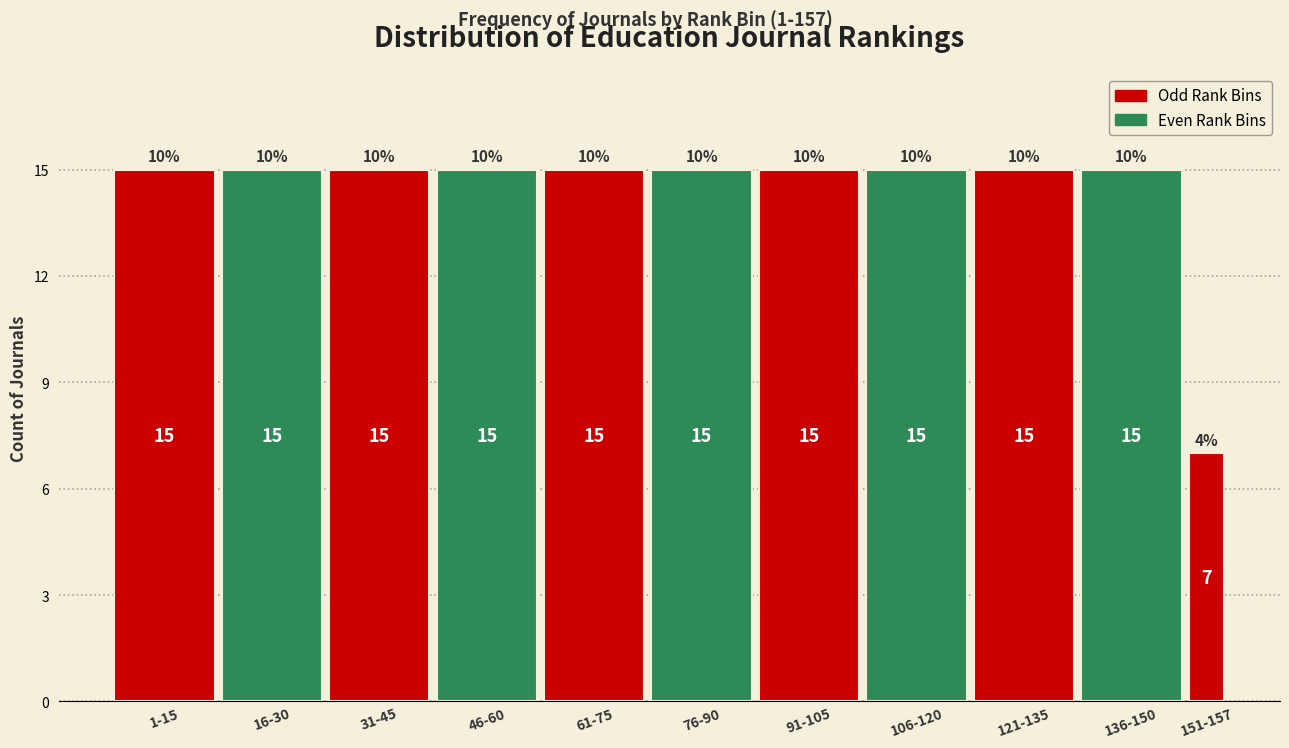

Reading right to left, what are all the values shown in this chart?

7	15	15	15	15	15	15	15	15	15	15